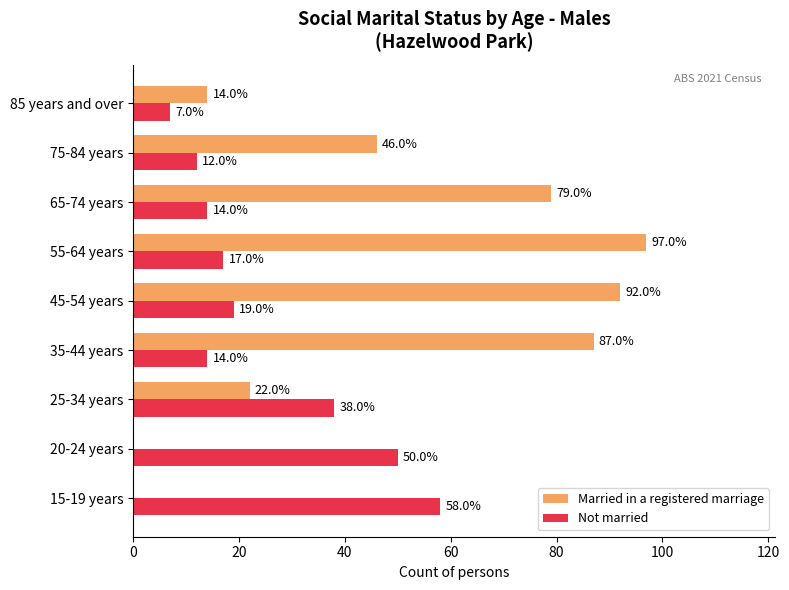

How many categories are shown in the chart?

9